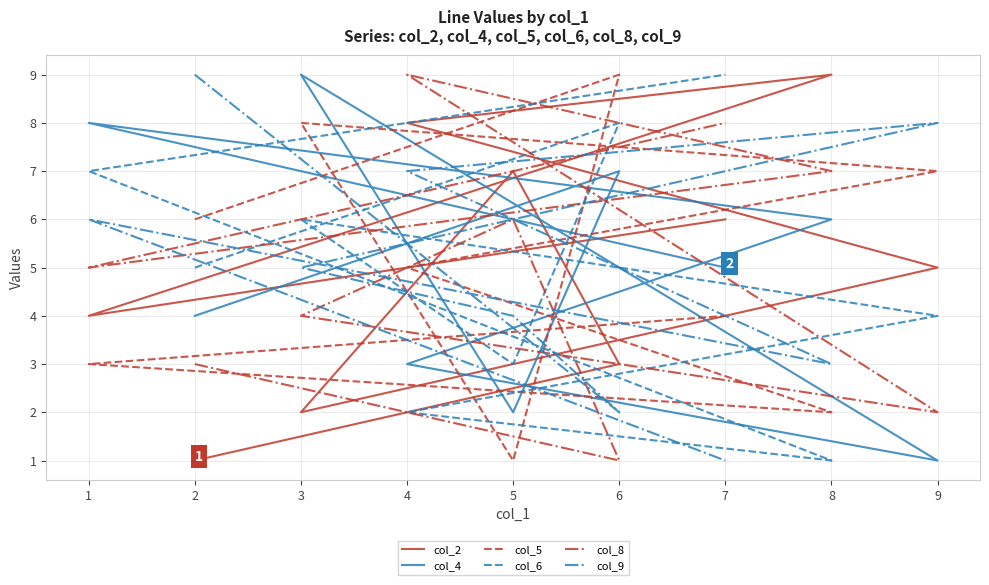

What are all the series names shown in the legend?

col_2, col_4, col_5, col_6, col_8, col_9